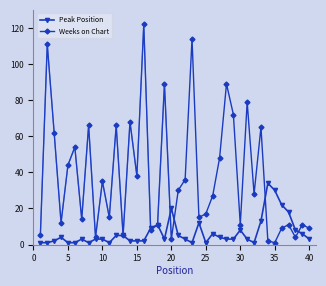

What is the highest value of the Peak Position series?

34